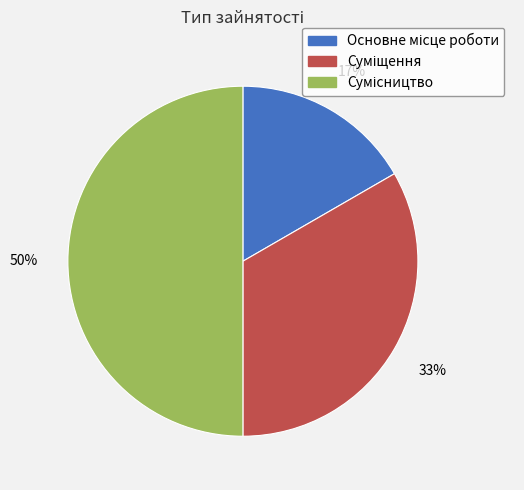

To the nearest percent, what is the average slice percentage?

33%